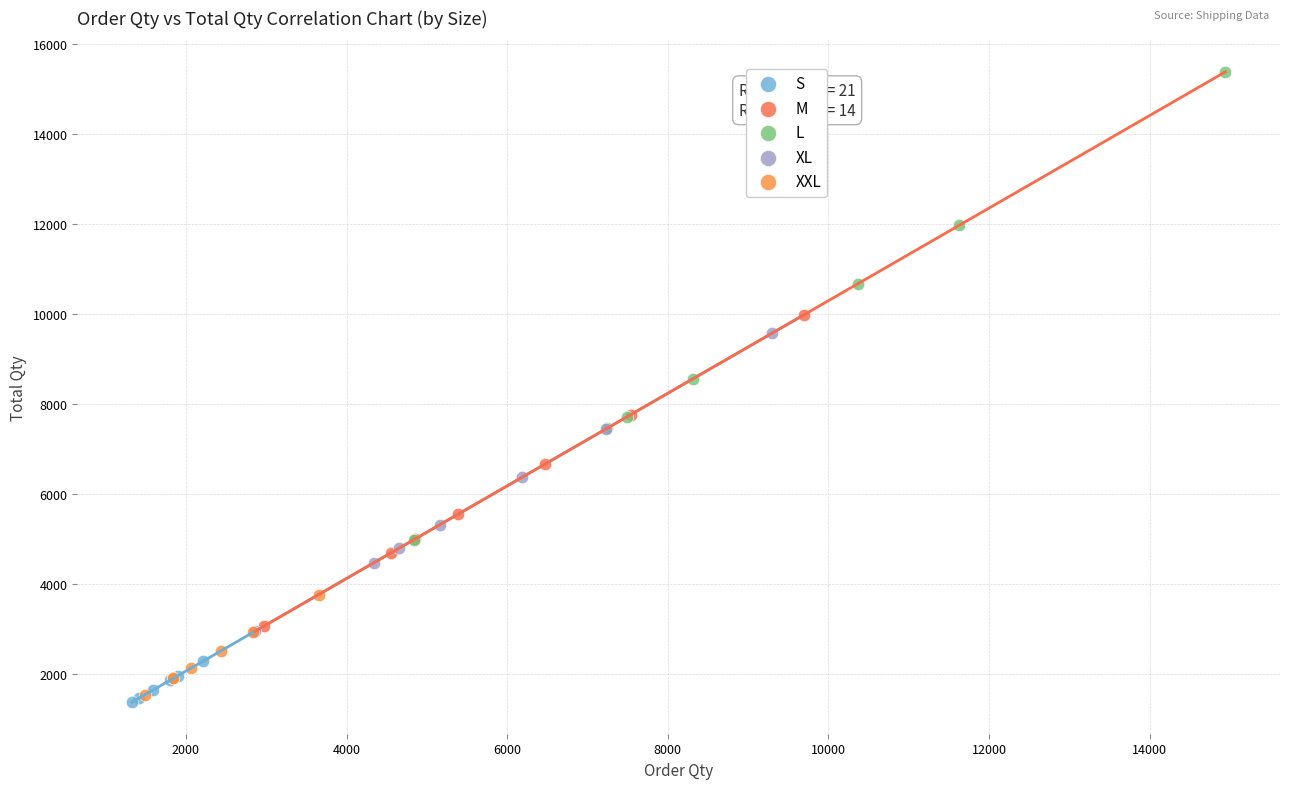

Which series has the largest Y range (max minus min)?

L